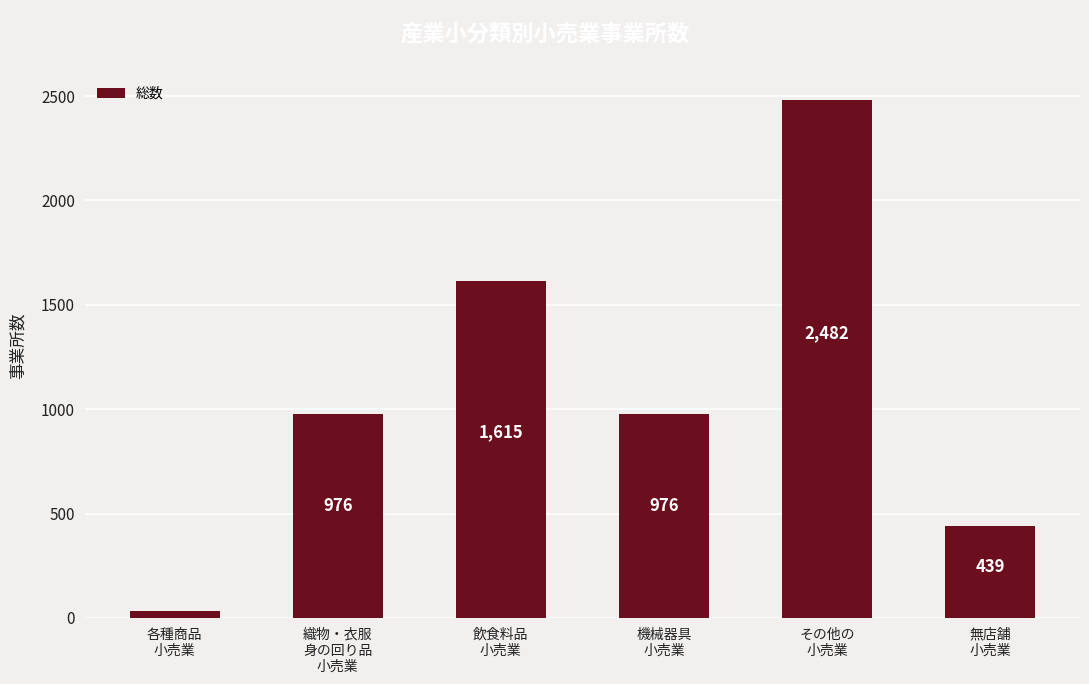

What is the change in value from 機械器具
小売業 to その他の
小売業?

+1506